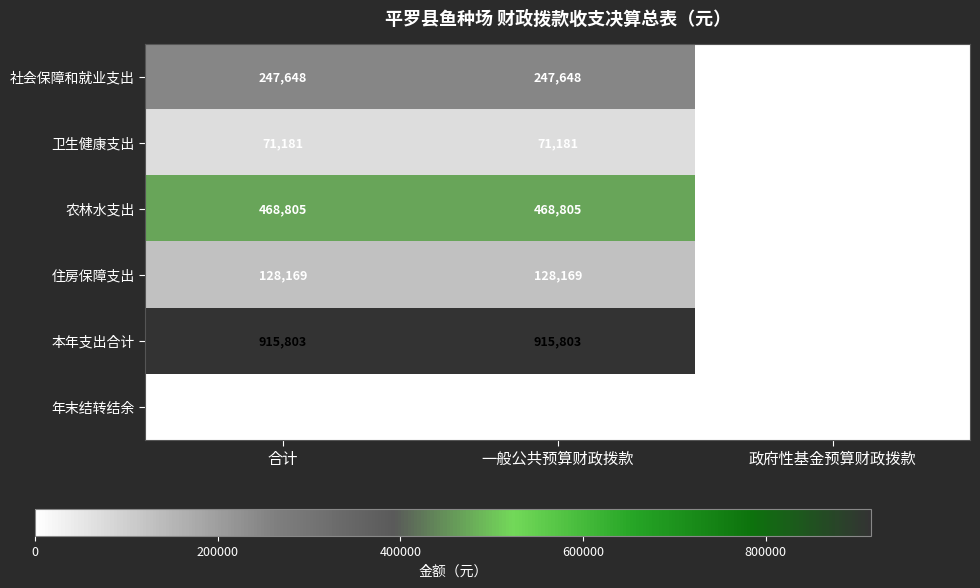

What is the spread (max minus min) of values at 合计?

915802.7